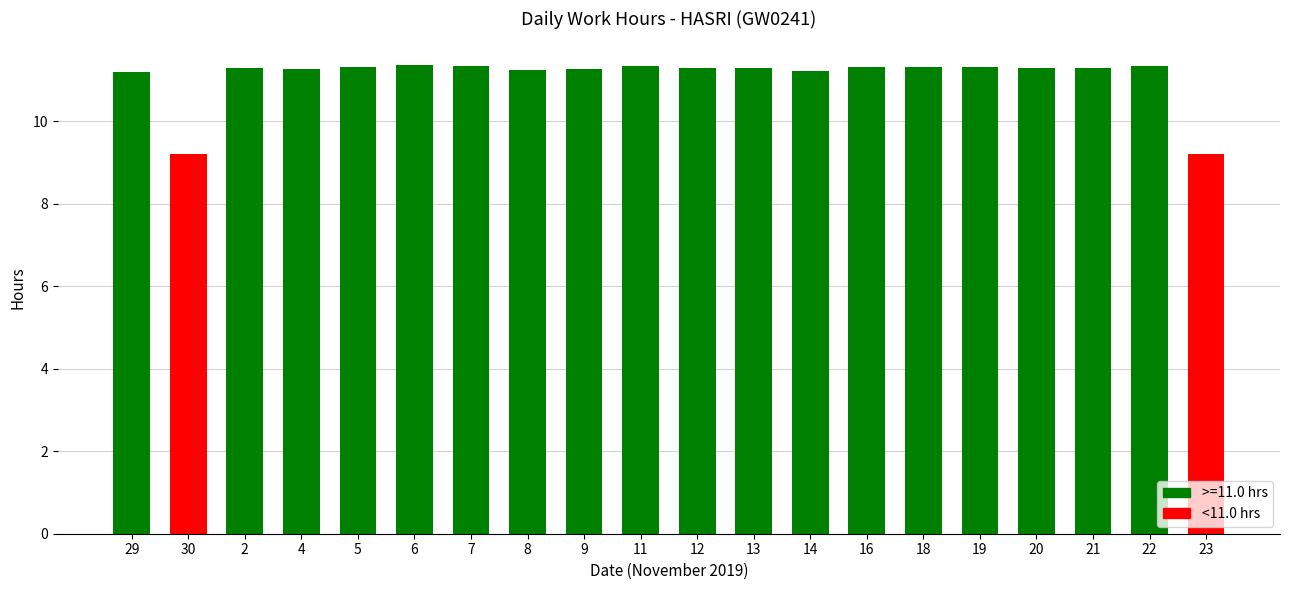

What is the maximum value shown in the chart?

11.4